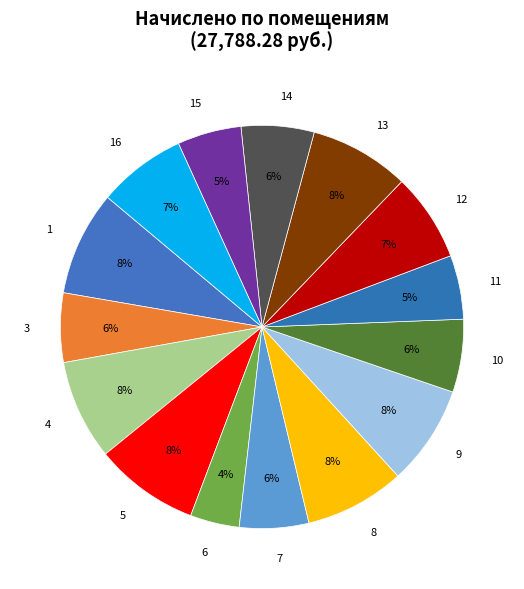

Which category has the smallest portion of the pie?

6